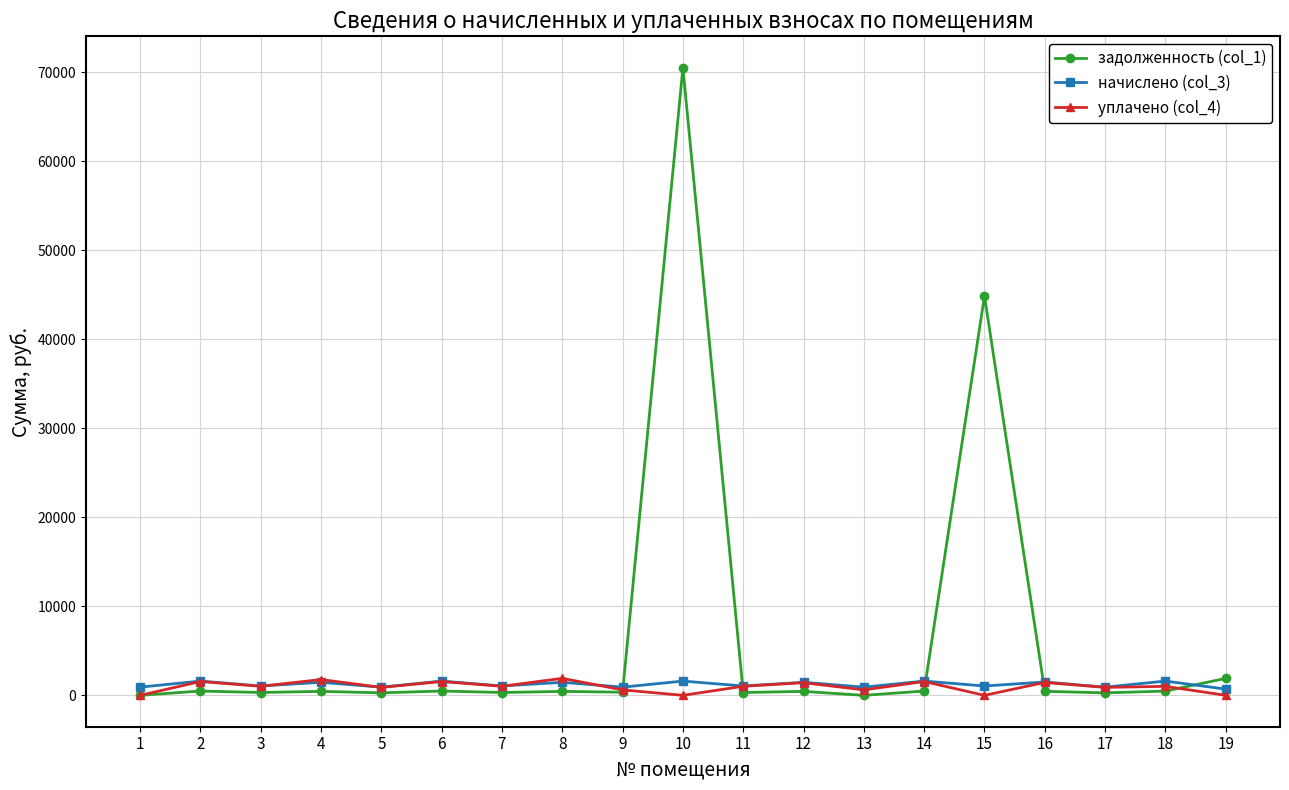

What is the difference between the начислено (col_3) values at 12 and 3?

414.0